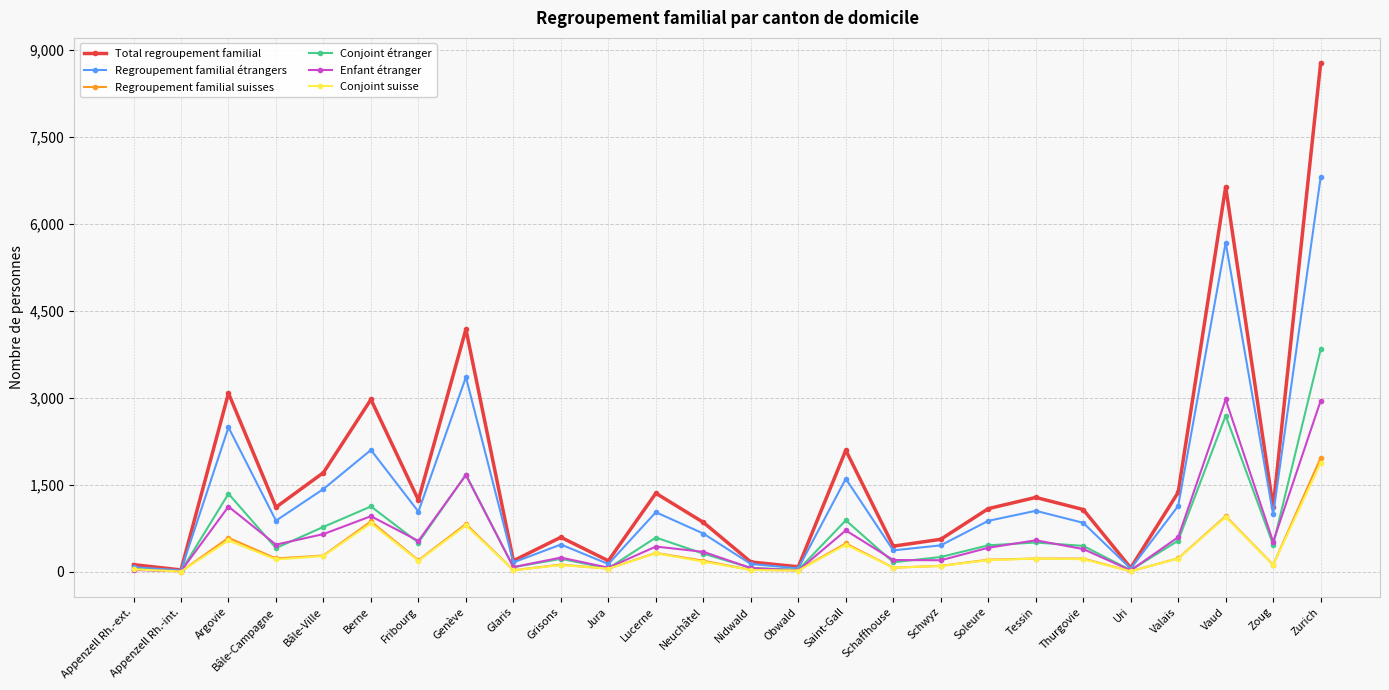

True or false: Regroupement familial suisses has more than 0 interior local peaks.

True